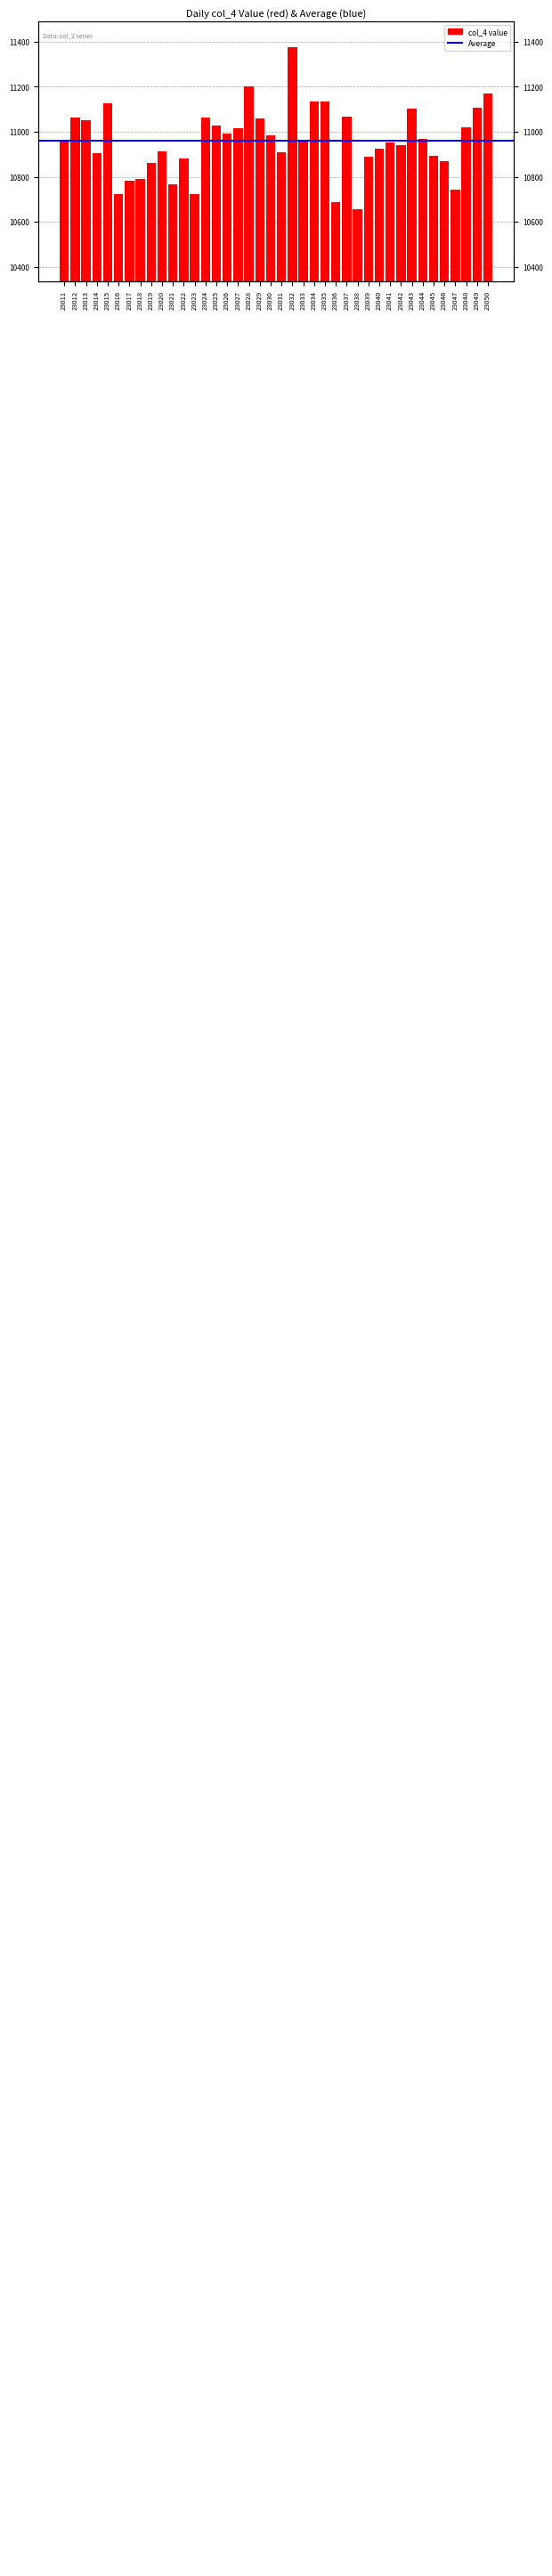

Reading left to right, list all the values displayed in this chart.

10963	11062	11051	10905	11127	10722	10784	10790	10863	10914	10767	10882	10724	11065	11026	10994	11016	11200	11059	10984	10908	11377	10959	11136	11136	10687	11067	10655	10891	10925	10953	10941	11103	10967	10892	10870	10742	11021	11108	11169